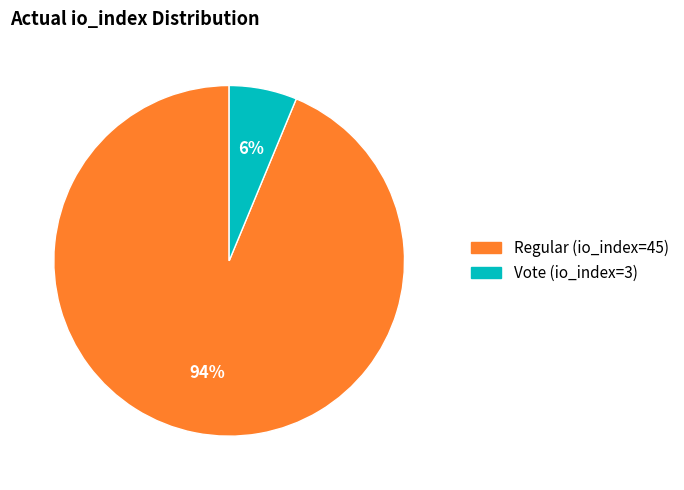

Is there any slice that represents more than half of the pie?

Yes